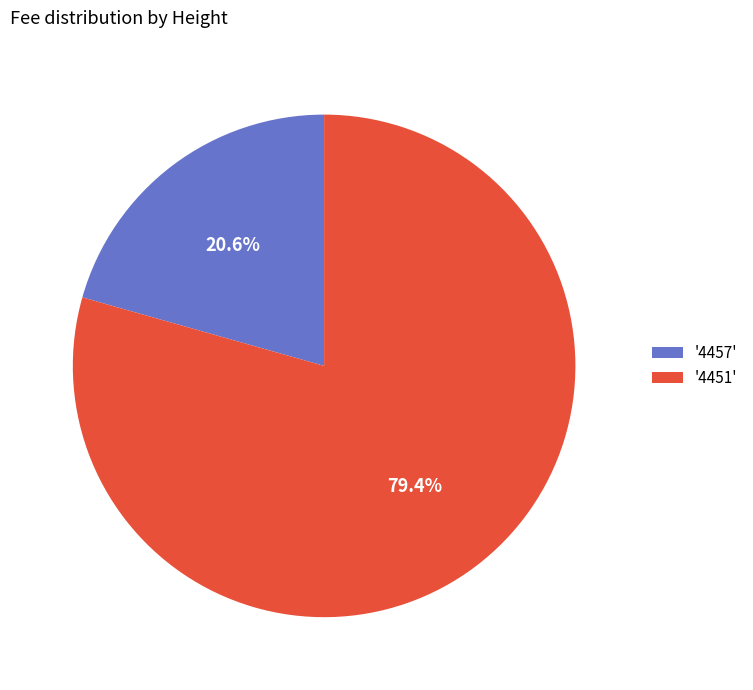

What is the majority slice?

'4451'